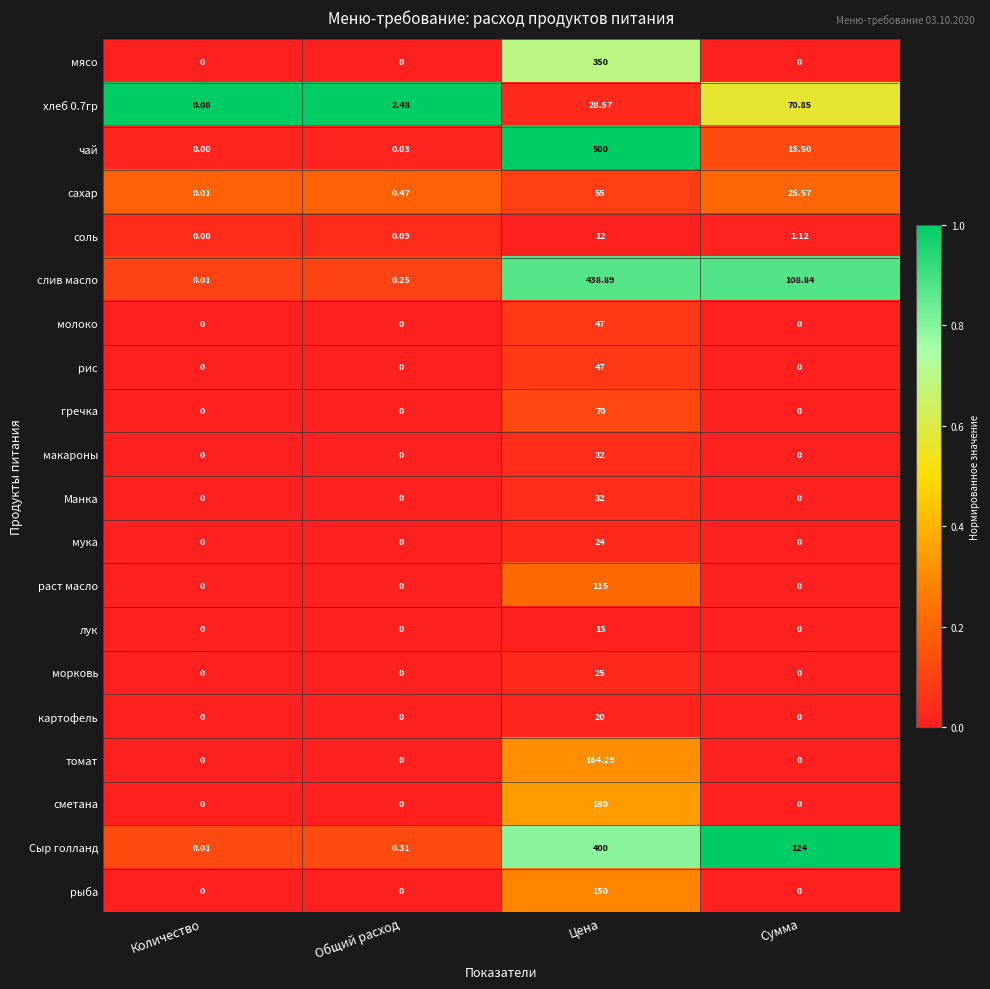

Which category has the highest value across all series?

Цена